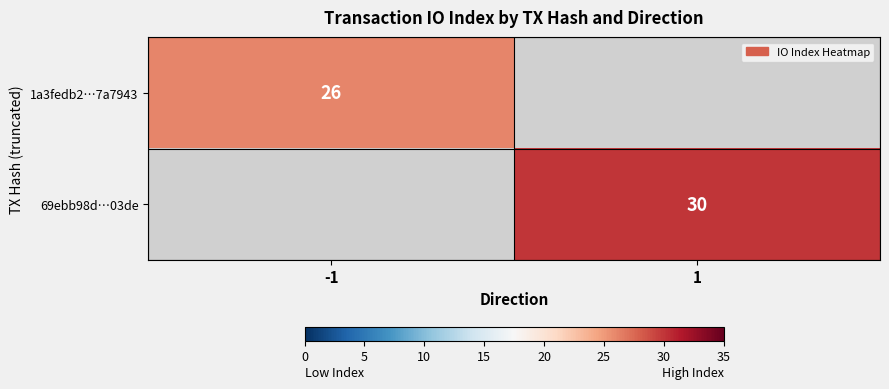

Is it true that 69ebb98d…03de equals 30 at 1?

True